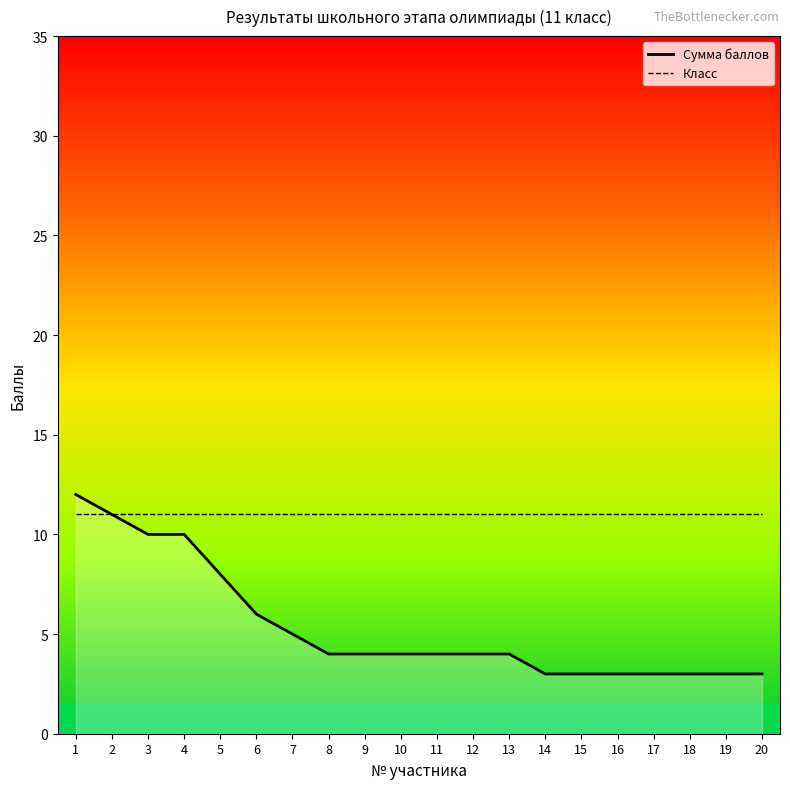

What is the lowest value of the Класс series?

11